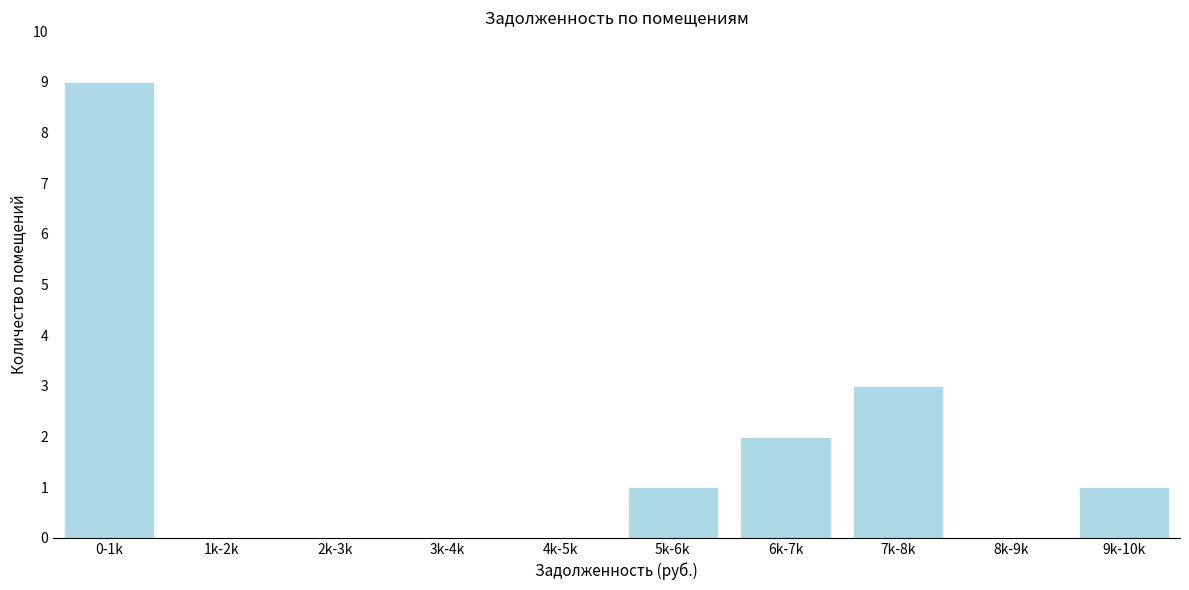

Reading left to right, list all the values displayed in this chart.

0-1k=9	1k-2k=0	2k-3k=0	3k-4k=0	4k-5k=0	5k-6k=1	6k-7k=2	7k-8k=3	8k-9k=0	9k-10k=1